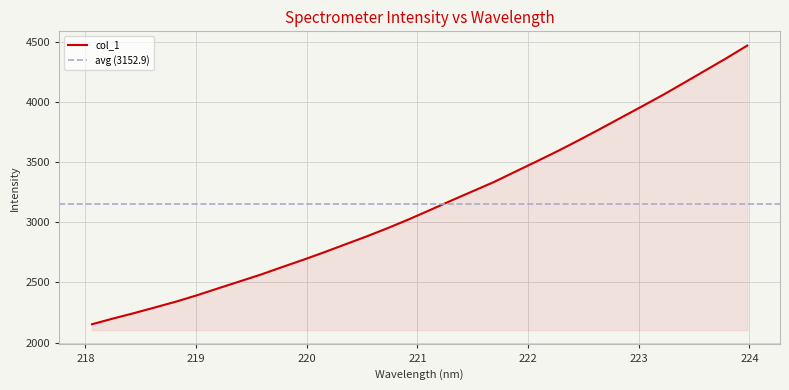

Rank the categories by value from lowest to highest.

218.0596, 218.2508, 218.442, 218.6332, 218.8244, 219.0156, 219.2067, 219.3979, 219.589, 219.7801, 219.9712, 220.1623, 220.3533, 220.5444, 220.7354, 220.9264, 221.1174, 221.3083, 221.4993, 221.6902, 221.8812, 222.0721, 222.263, 222.4538, 222.6447, 222.8355, 223.0264, 223.2172, 223.408, 223.5987, 223.7895, 223.9802